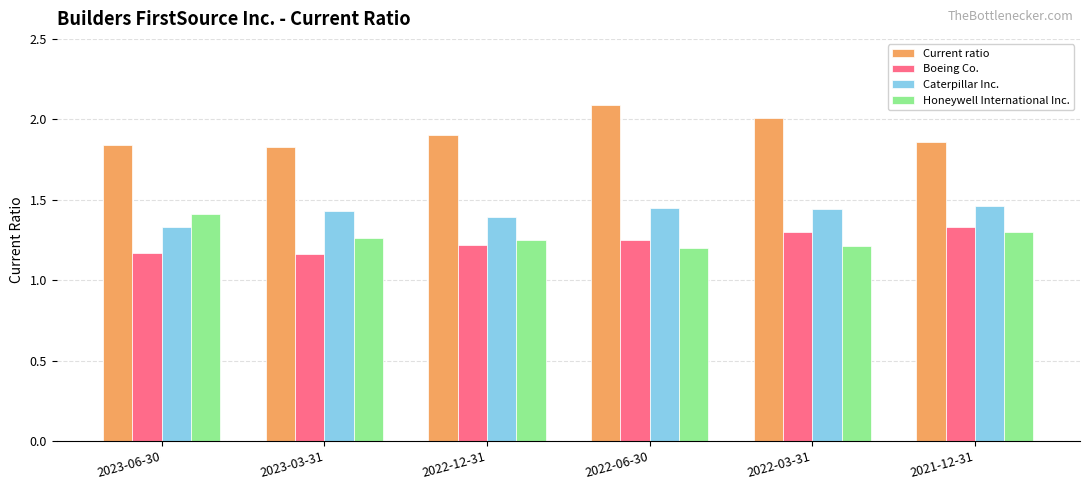

Is the value of Caterpillar Inc. at 2021-12-31 greater than the value of Boeing Co. at 2023-03-31?

Yes